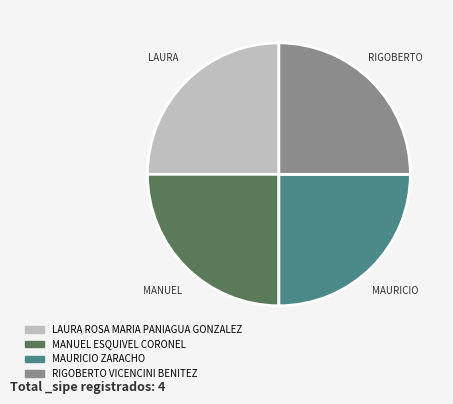

Is it true that RIGOBERTO VICENCINI BENITEZ is 25% of the pie?

True